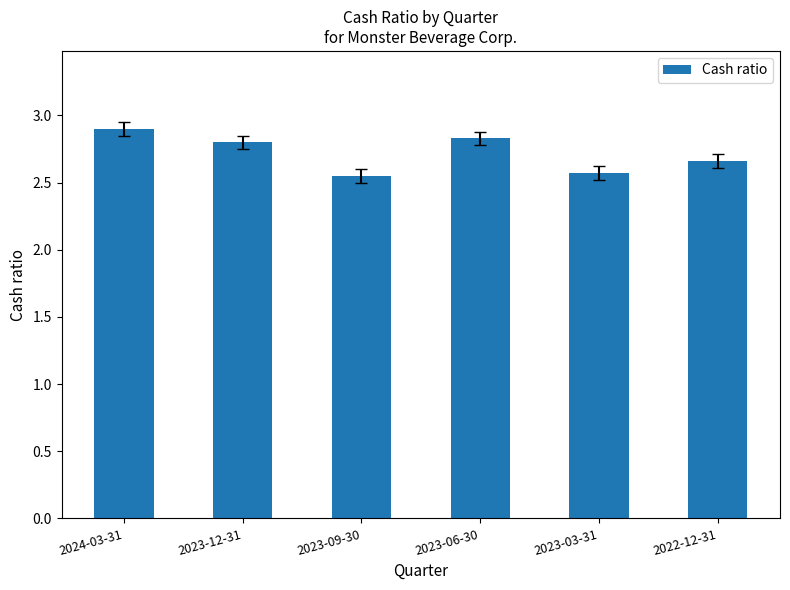

What is the difference between the second highest and minimum values?

0.3